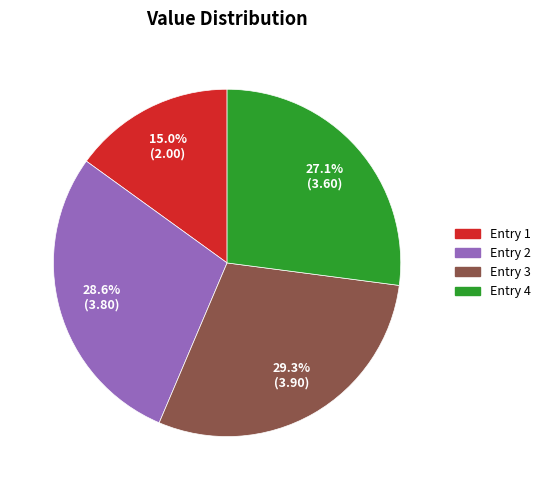

Is there any slice that represents more than half of the pie?

No